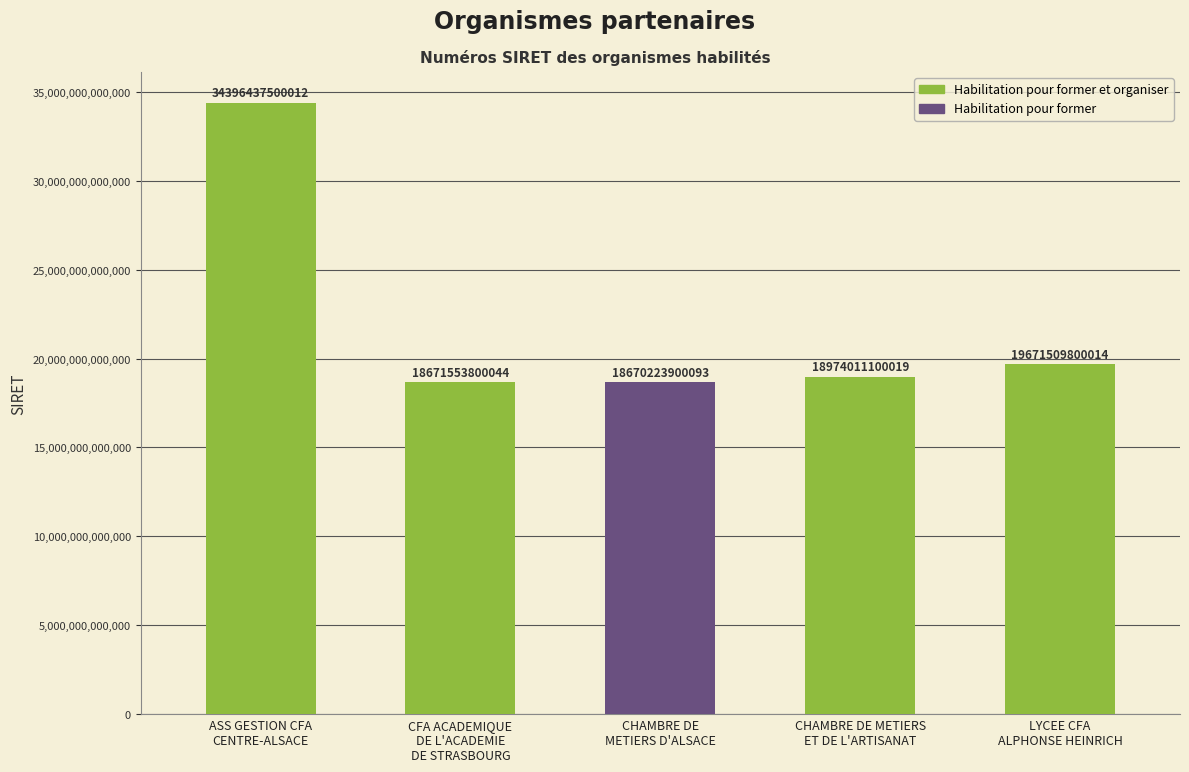

Read the value at CHAMBRE DE
METIERS D'ALSACE, to the nearest 100.

18670223900100